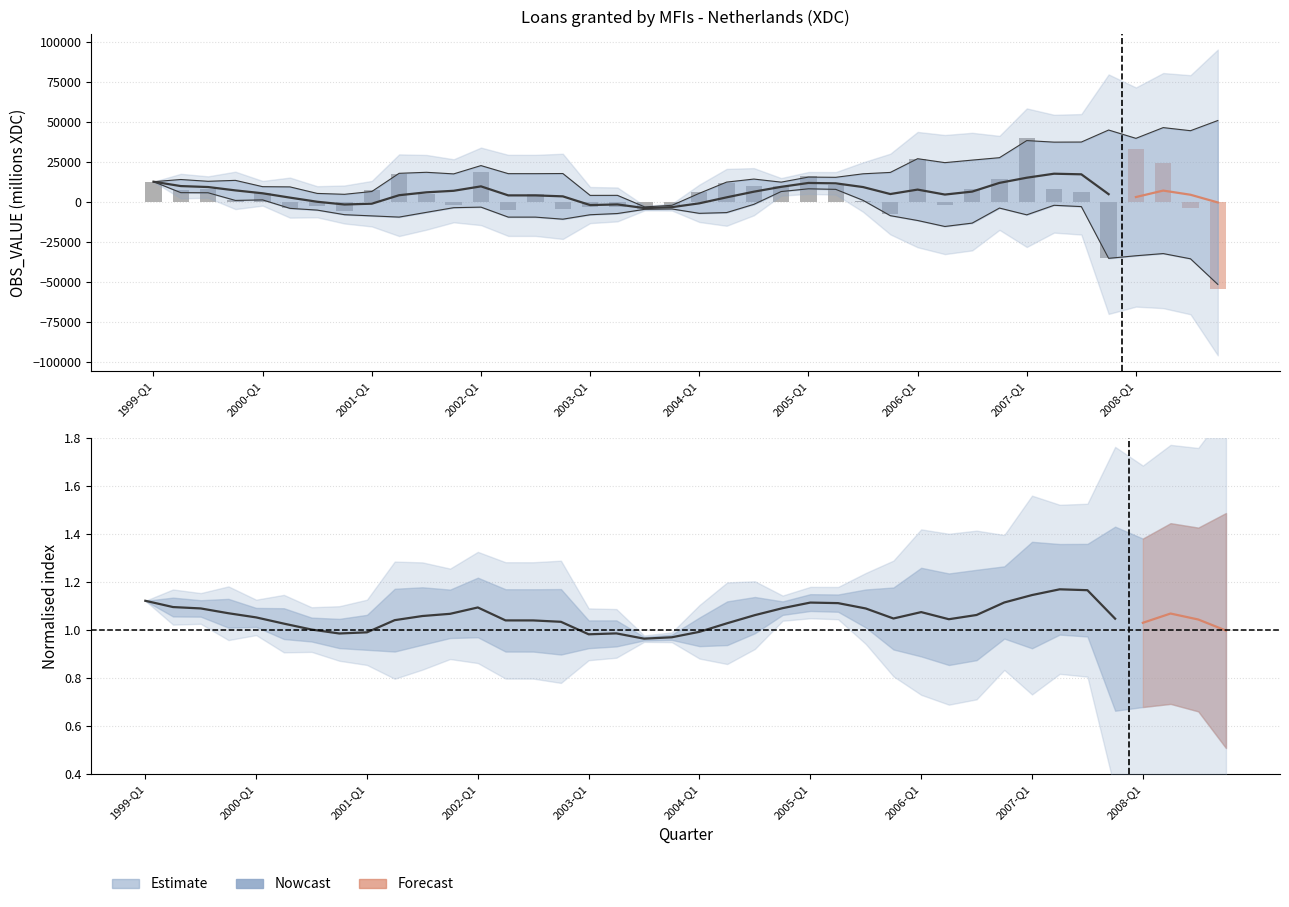

Does the chart contain stacked bars?

No